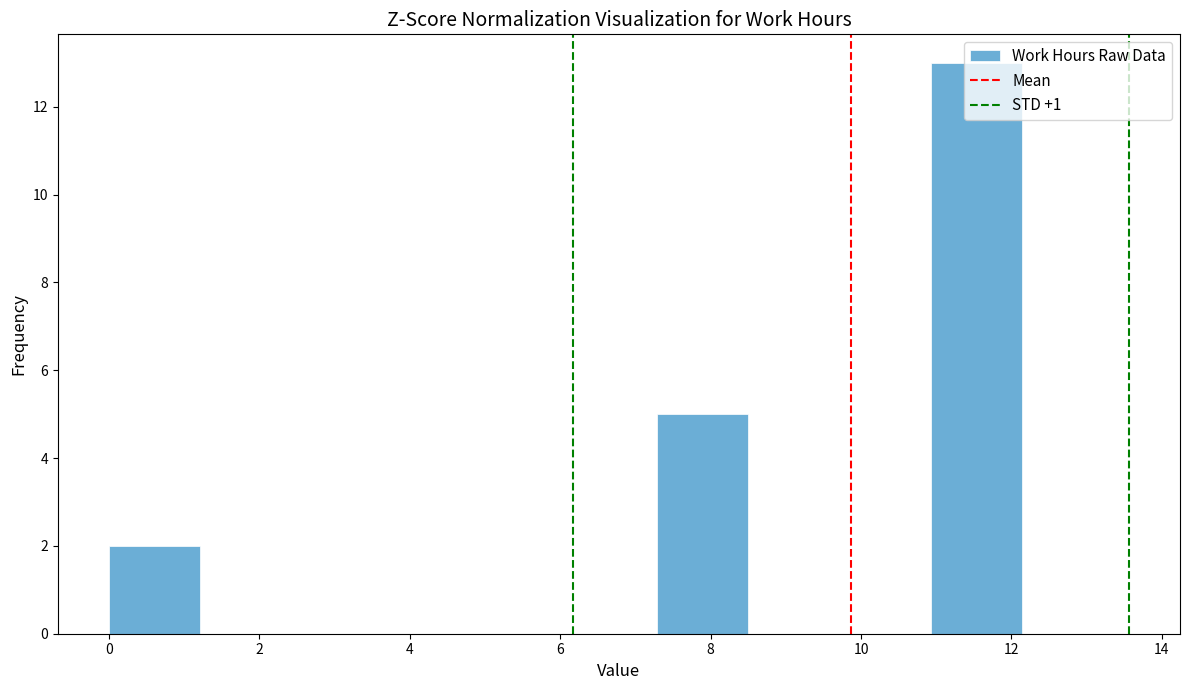

Over which range of the x-axis is the bar tallest?

11.0 to 12.2